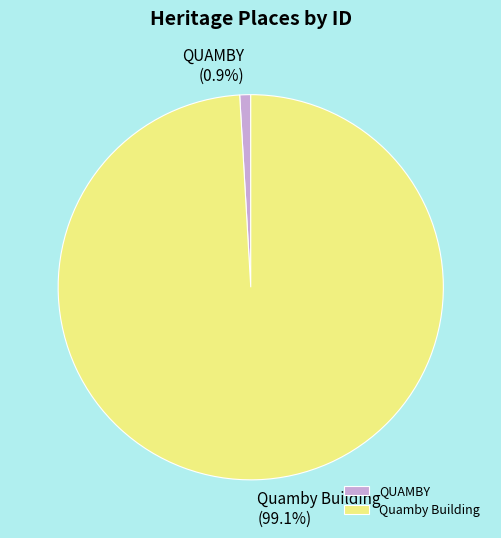

Is there a majority slice in this chart?

Yes